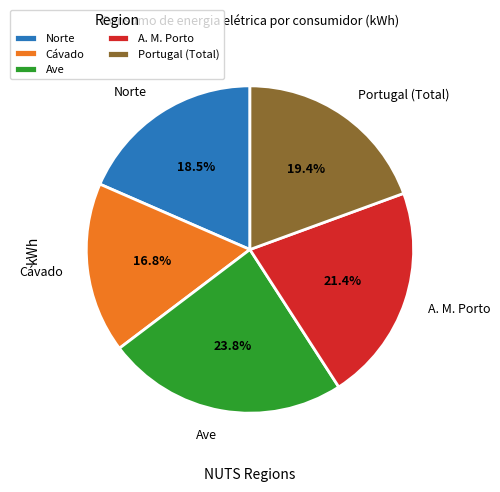

Which category has the smallest portion of the pie?

Cávado